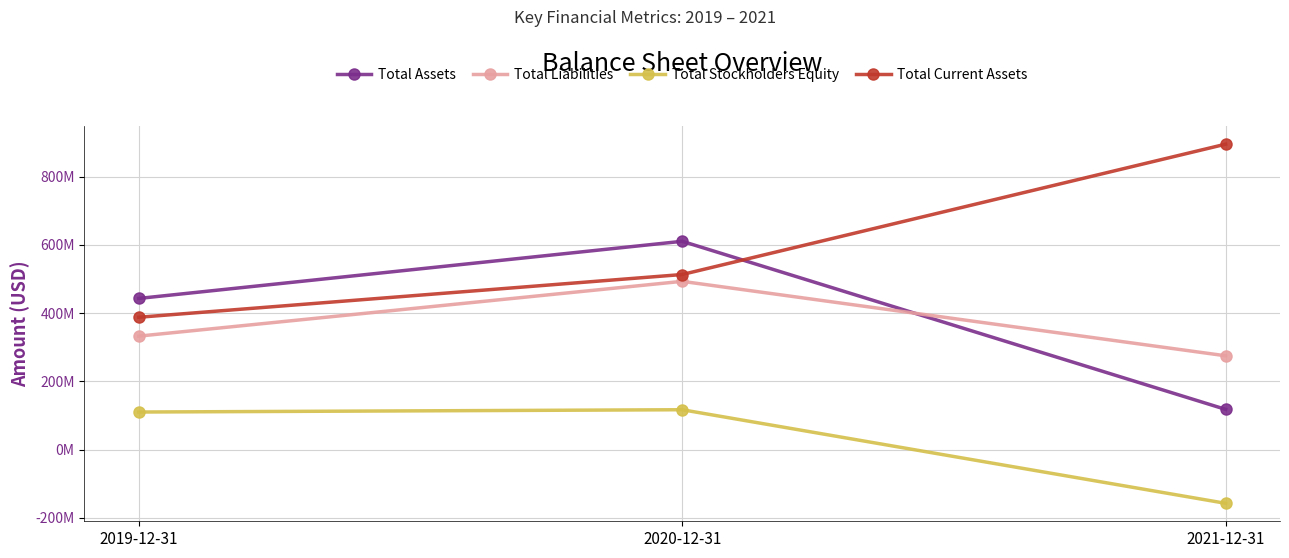

What is the value of the Total Current Assets point at the 1st from the left?

388135140